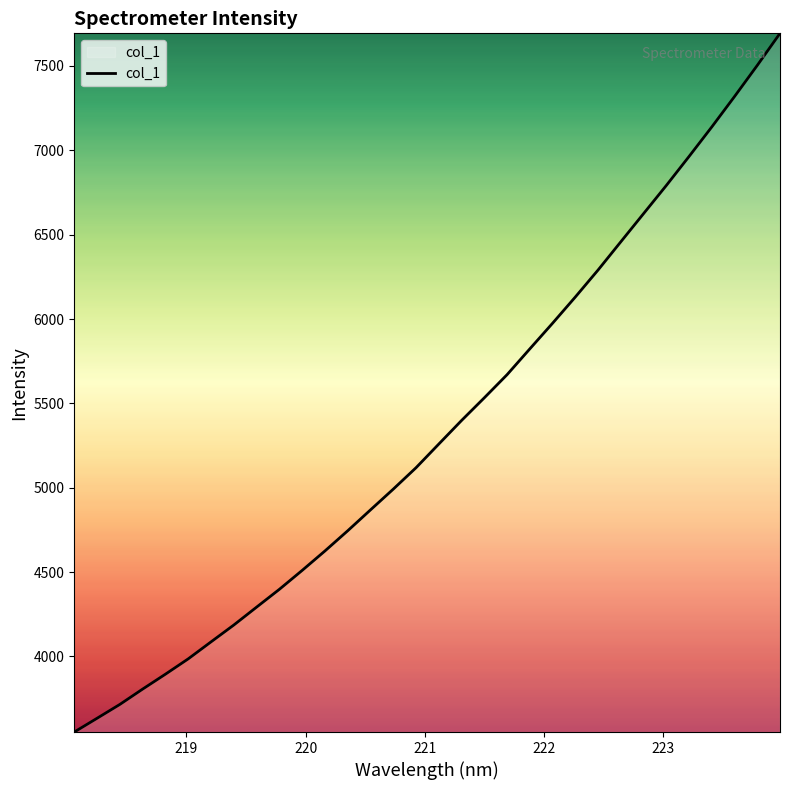

What is the difference between the maximum and minimum values?

4140.9